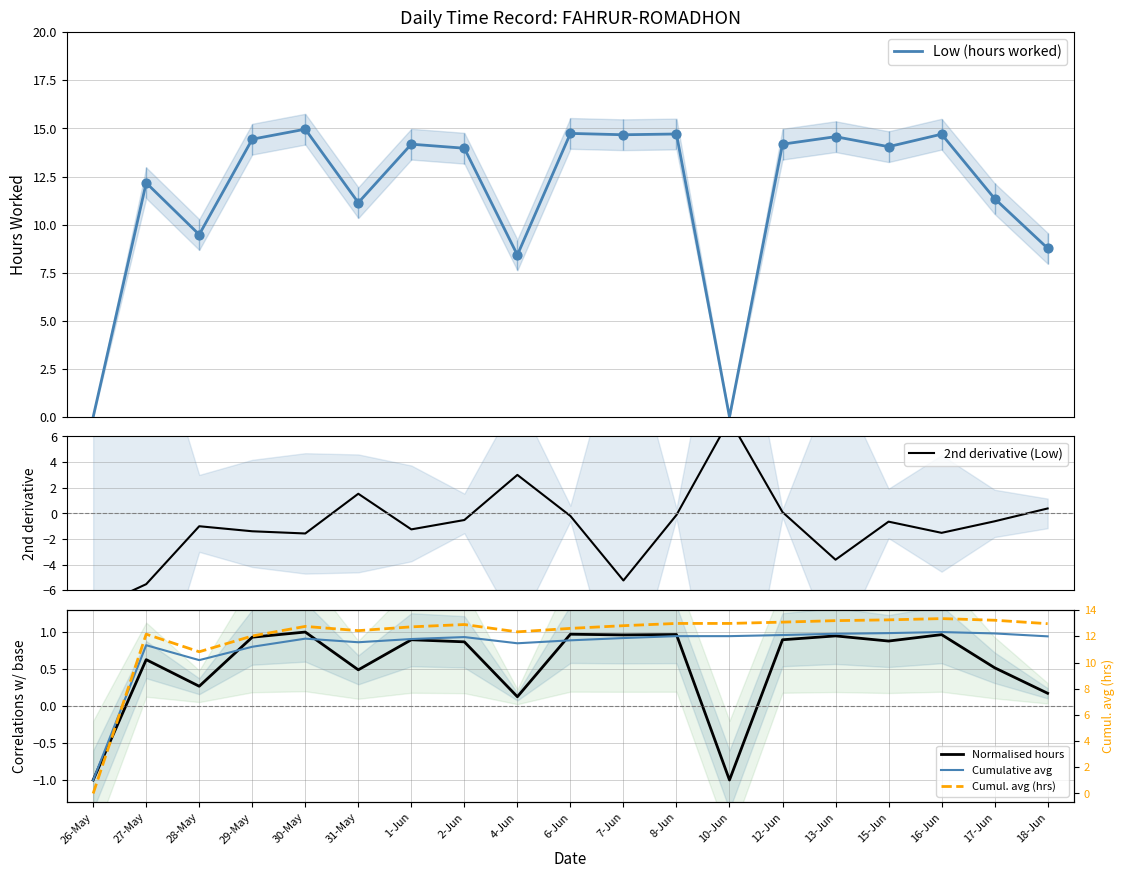

At which category is the sum across all series the highest?

8-Jun